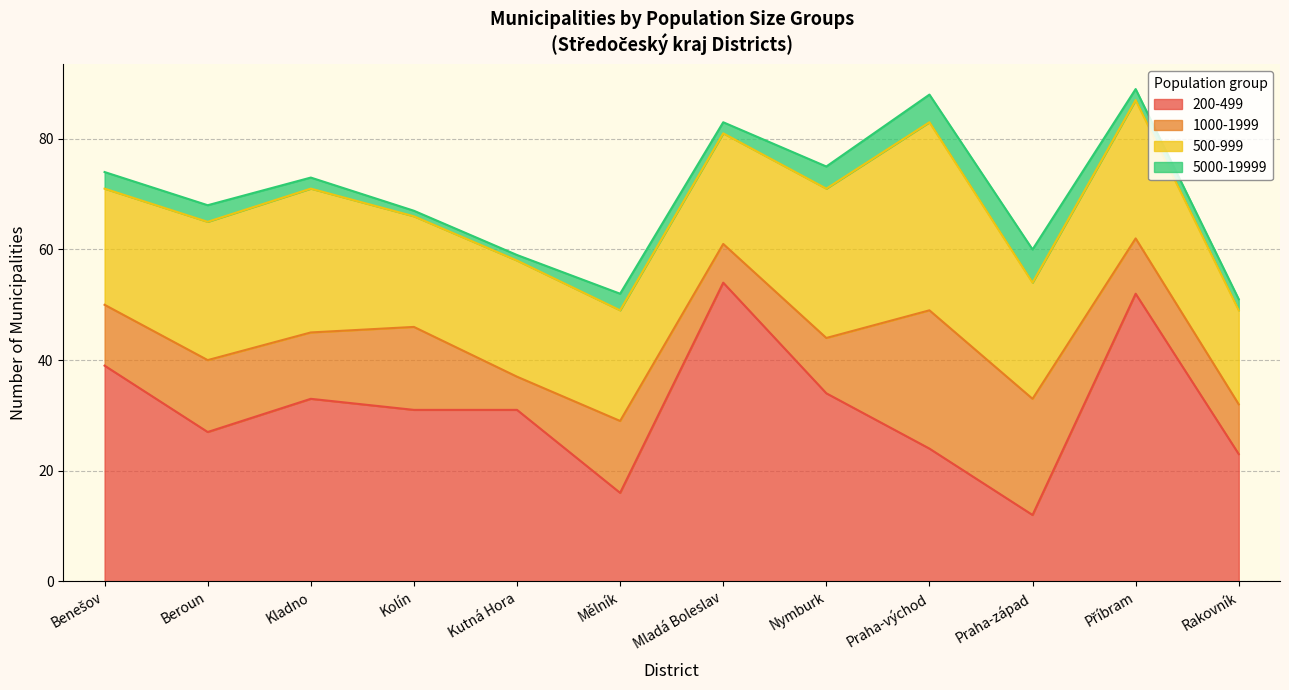

Where is the first local minimum for 500-999?

Kolín